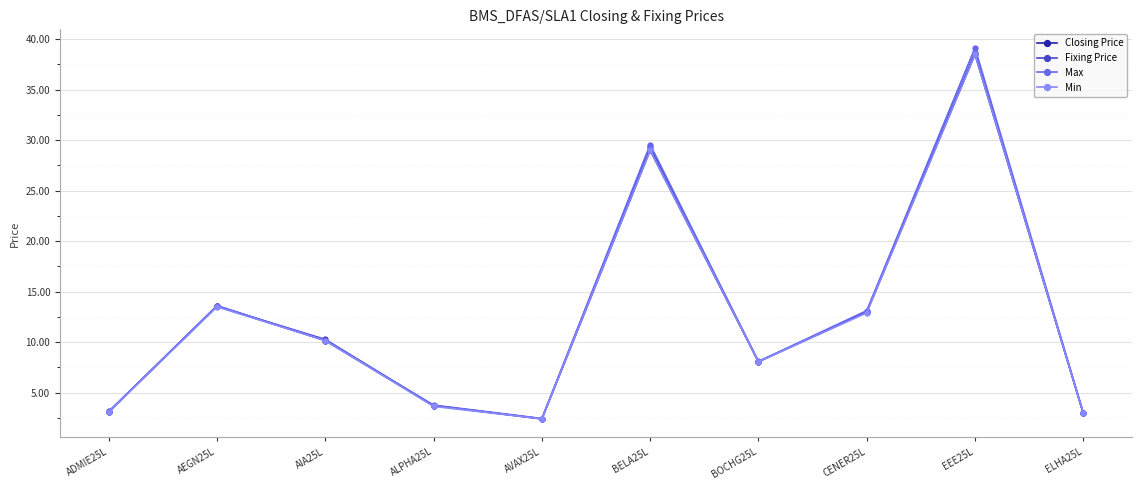

What value does the Closing Price series have at ELHA25L?

3.0